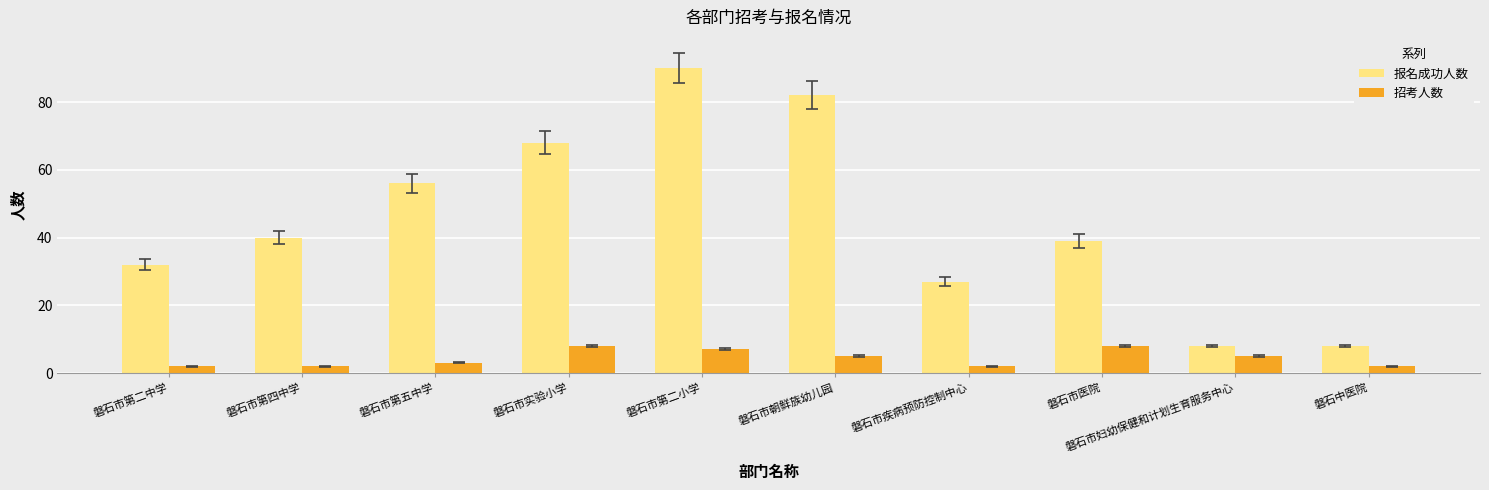

Rank the series by their average value, from lowest to highest.

招考人数, 报名成功人数